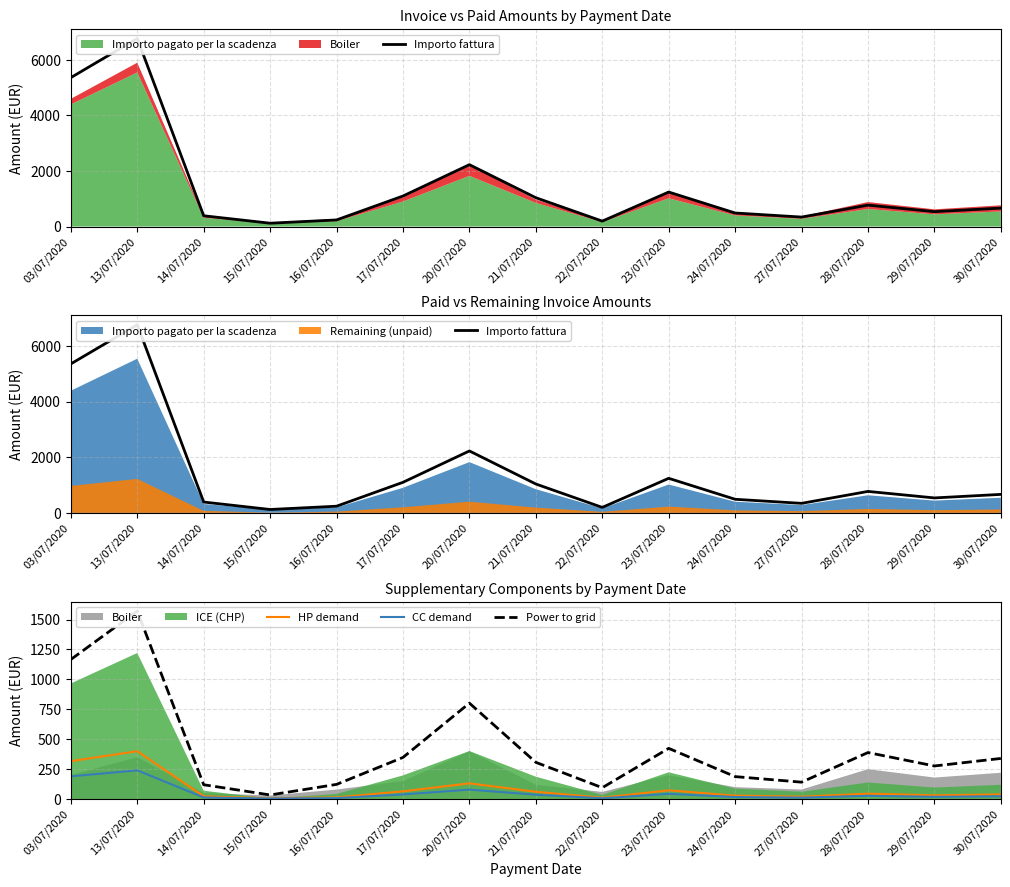

What is the average value of the Importo fattura series?

1431.2